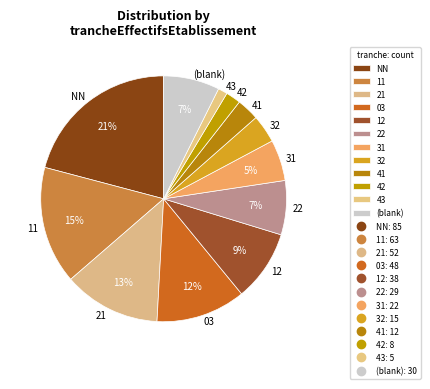

Is the sum of 31 and NN greater than half?

No